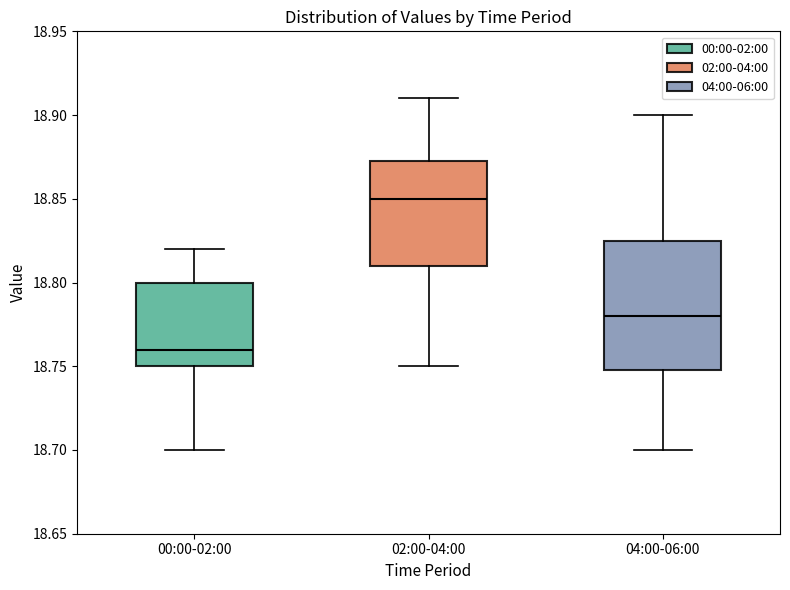

Reading left to right, read every box against the y-axis: the position of its median line, the range the box covers, and the ends of its whiskers. The values are not printed on the chart, so give them approximately, as read against the axis.

00:00-02:00: median 18.760, box 18.750 to 18.800, whiskers 18.700 to 18.820
02:00-04:00: median 18.850, box 18.810 to 18.875, whiskers 18.750 to 18.910
04:00-06:00: median 18.780, box 18.750 to 18.825, whiskers 18.700 to 18.900